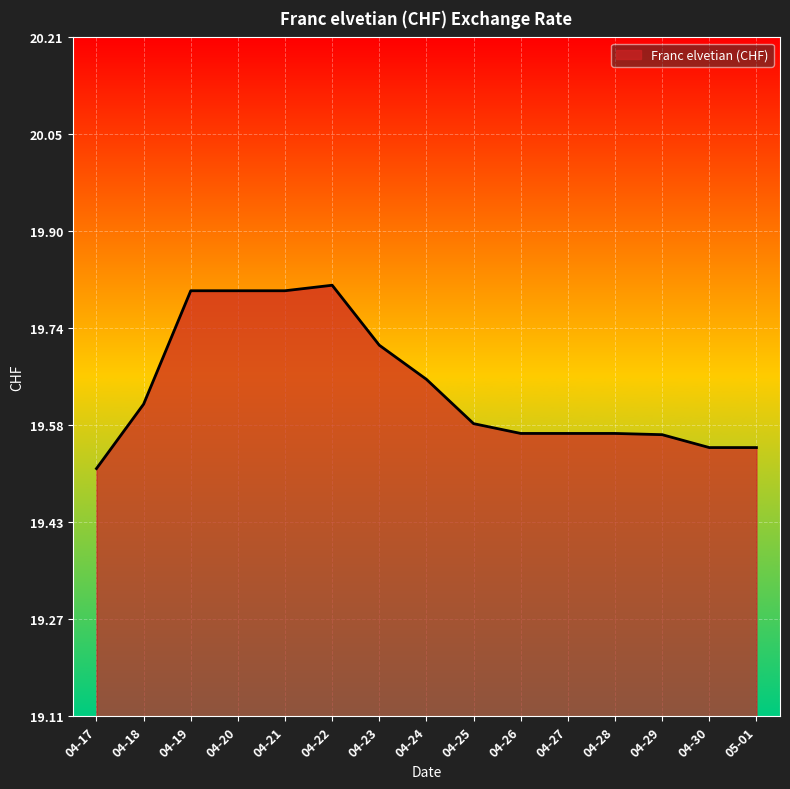

Approximately how many times larger is the value at 04-26 compared to 04-29?

1.0